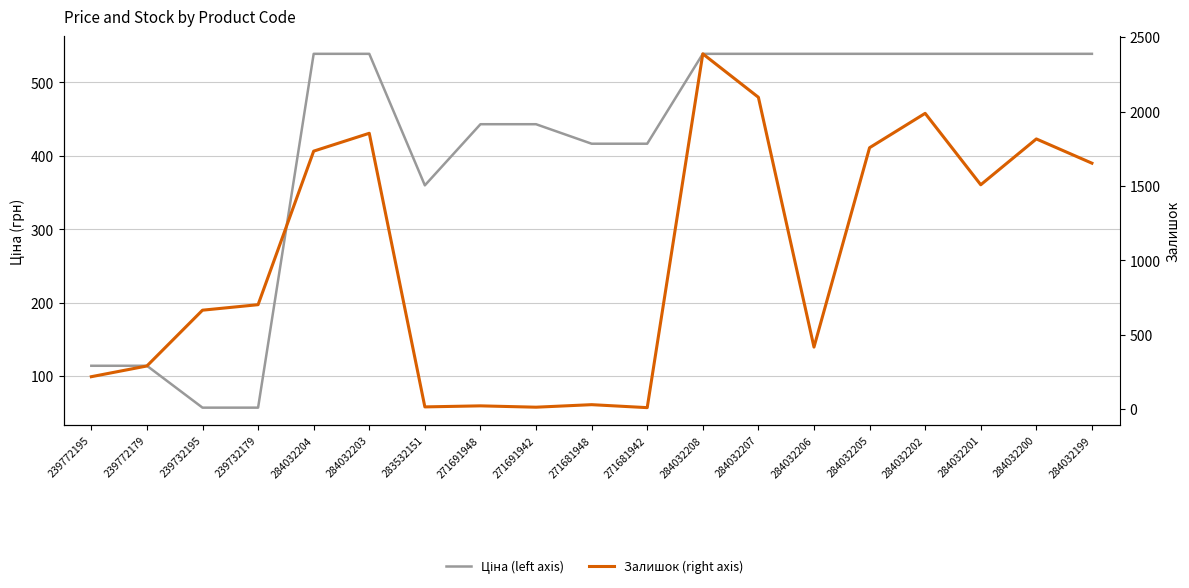

What is the value of the Залишок (right axis) point at the 15th from the left?

1757.0